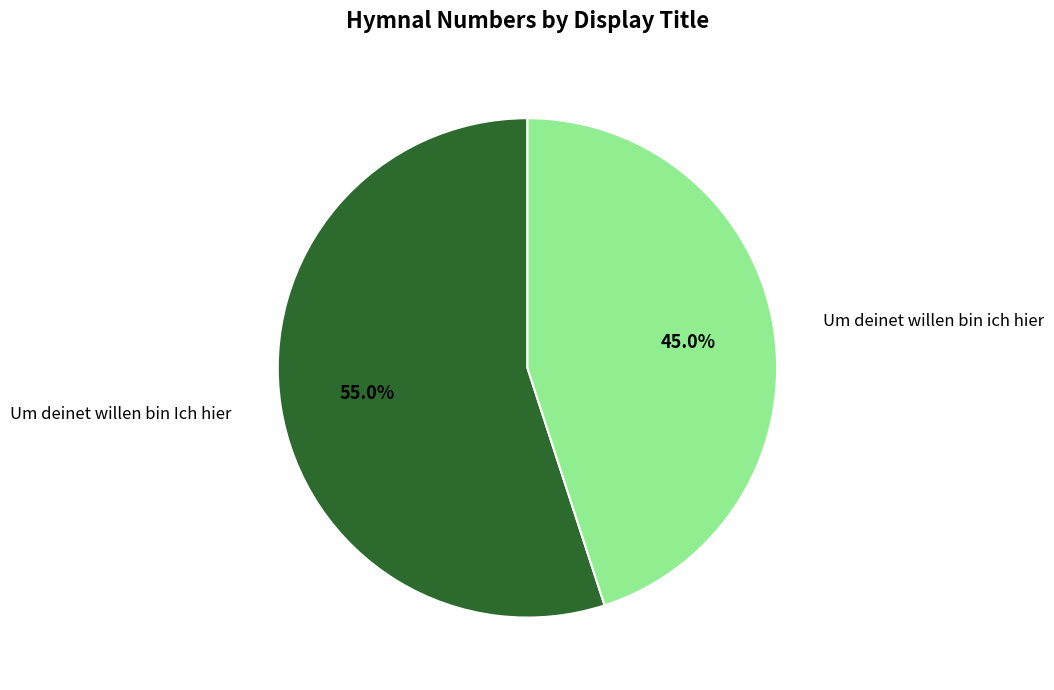

Is there any slice that represents more than half of the pie?

Yes